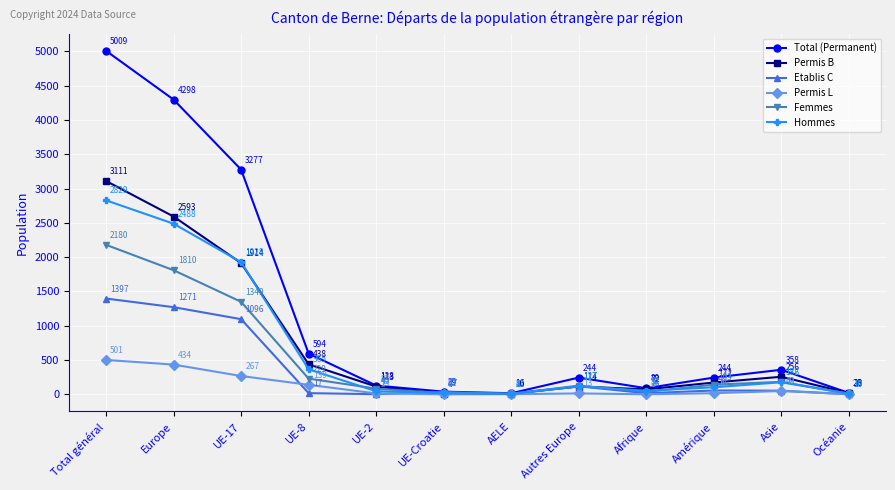

The Total (Permanent) series shows 594 at UE-8. True or false?

True